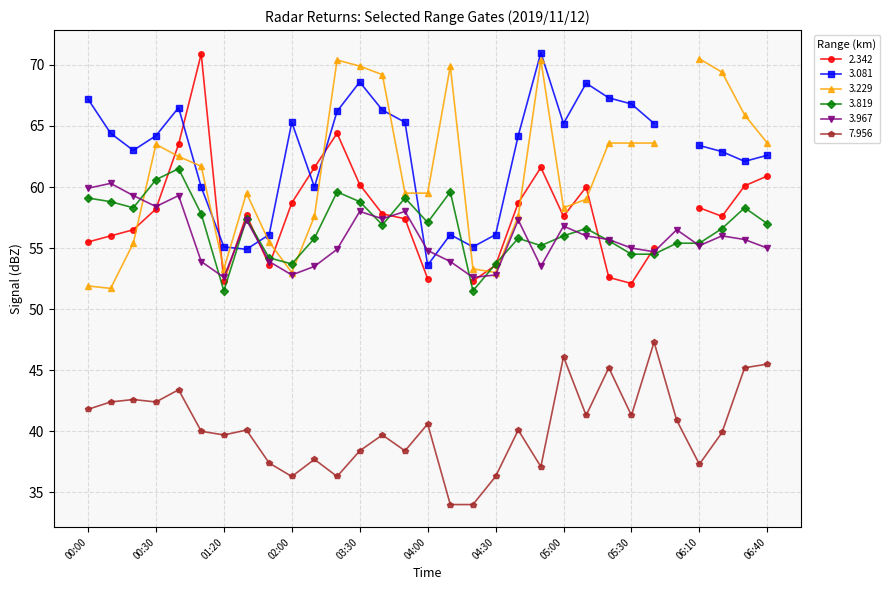

What is the label of the 18th point from the right?

03:40